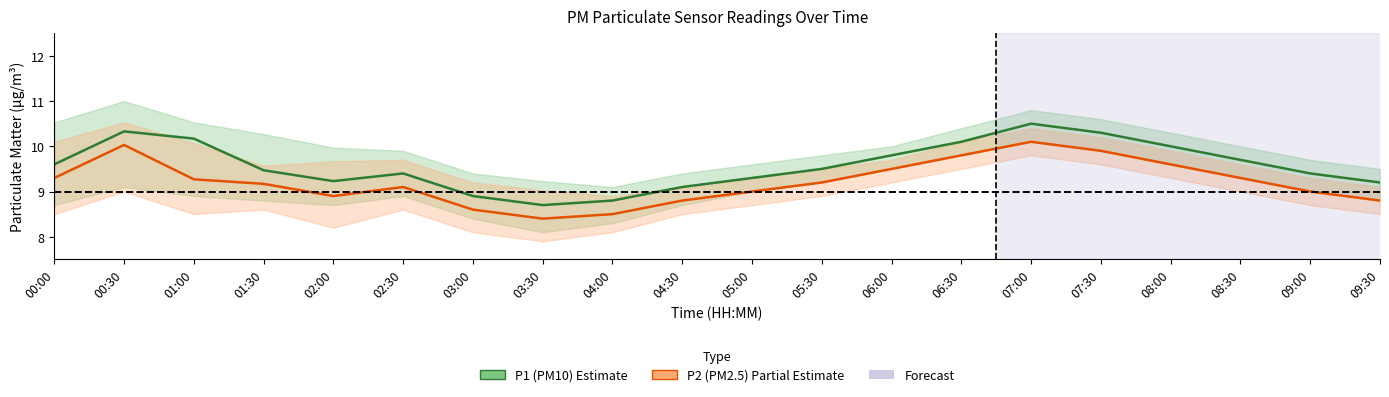

Which category has the lowest value across all series?

03:30